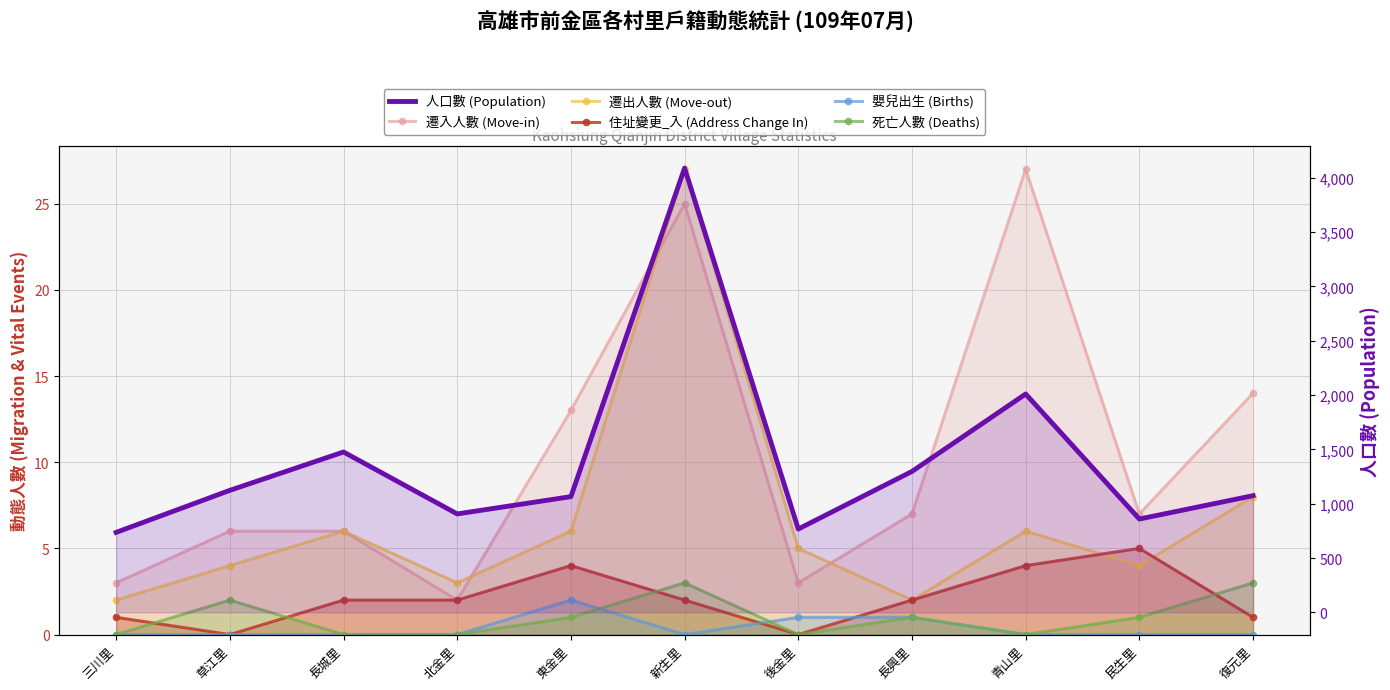

The value of 人口數 (Population) at 草江里 is 1123. True or false?

True